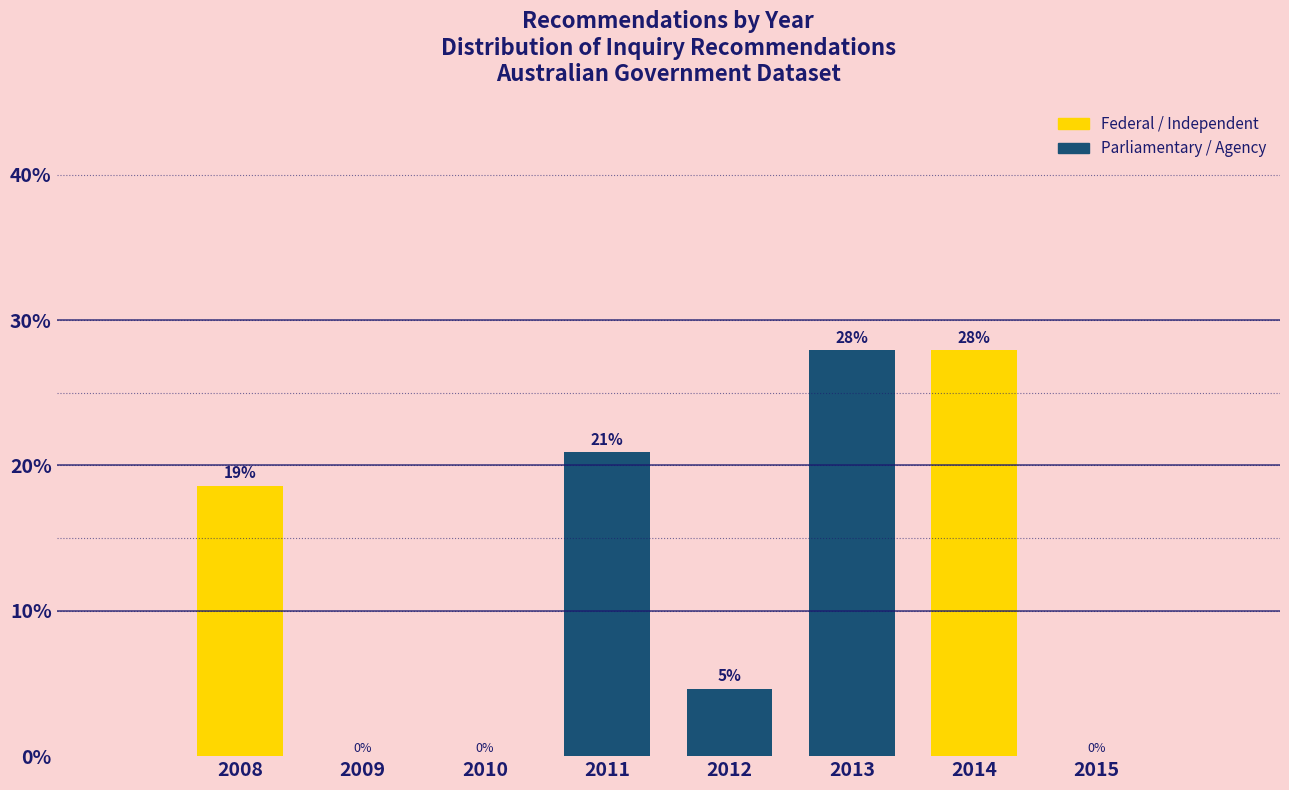

The chart shows a value of 11.3 at 2009. True or false?

False